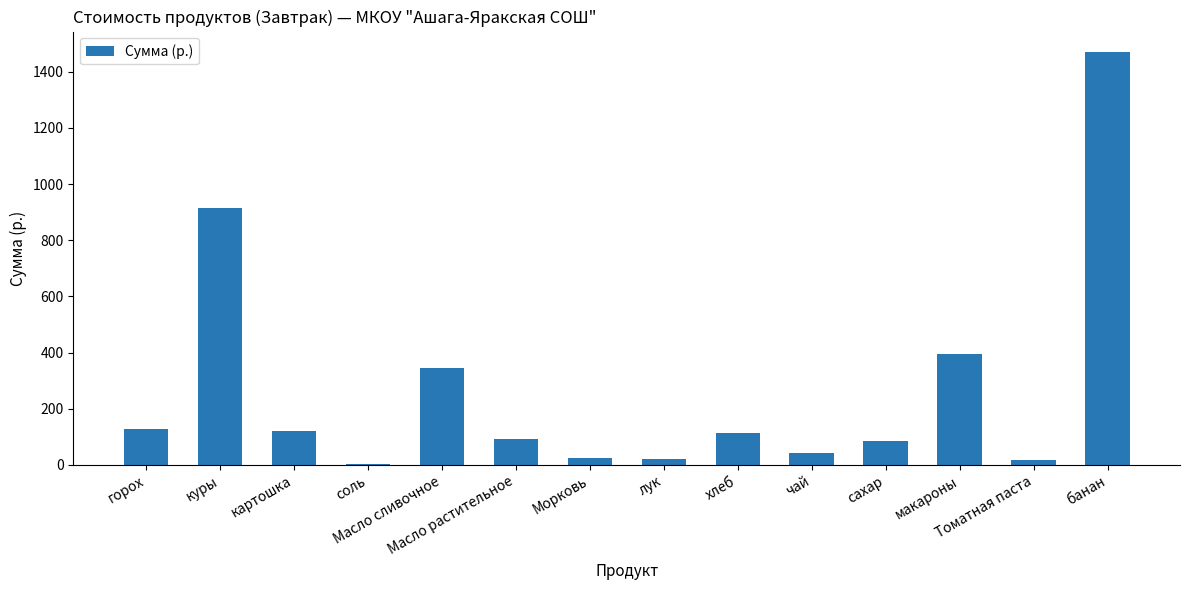

Reading left to right, list all the values displayed in this chart.

горох=127.5	куры=913.5	картошка=120.0	соль=2.6	Масло сливочное=343.8	Масло растительное=91.8	Морковь=26.0	лук=20.0	хлеб=114.0	чай=41.6	сахар=84.0	макароны=394.4	Томатная паста=18.0	банан=1470.0